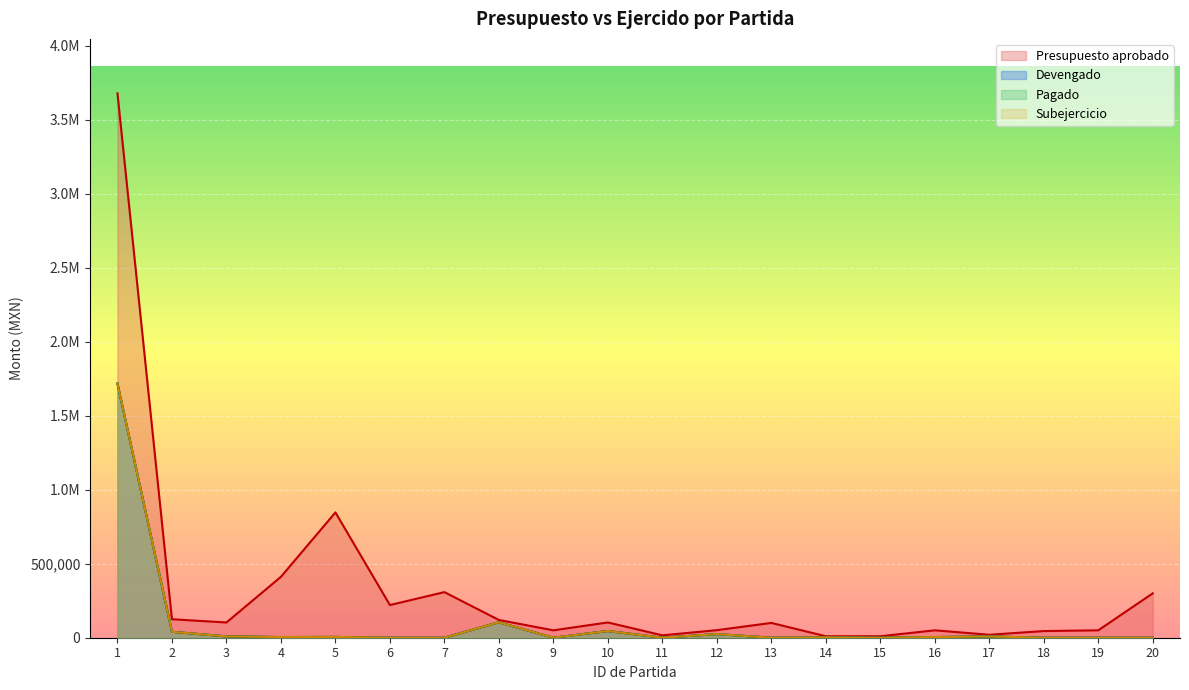

Is it true that Pagado equals 0.0 at 15?

True